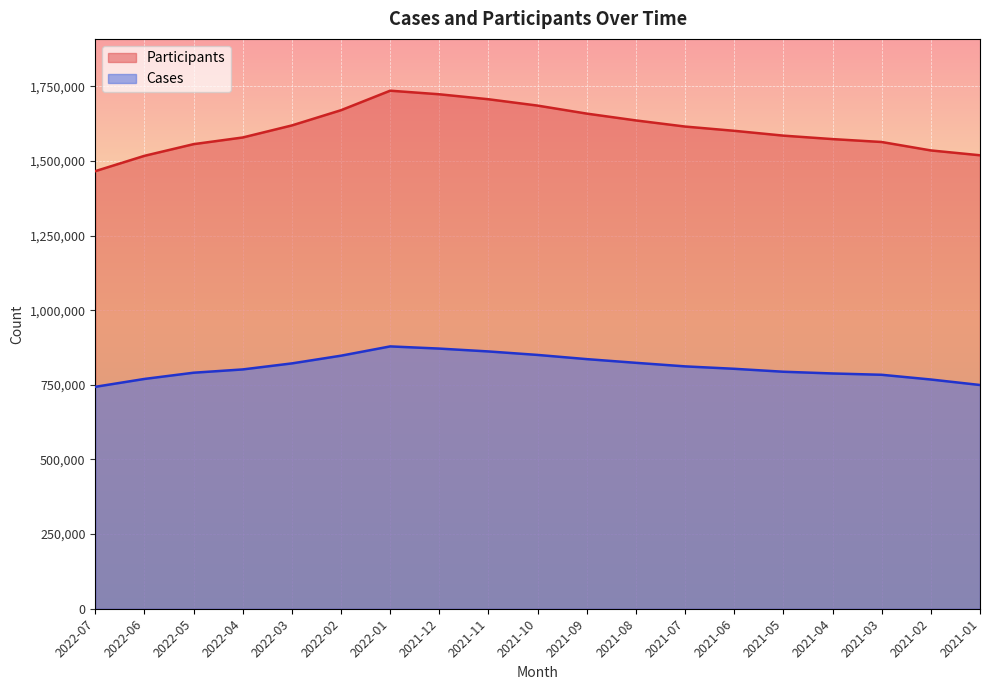

What is the sum of all Participants values?

30542984